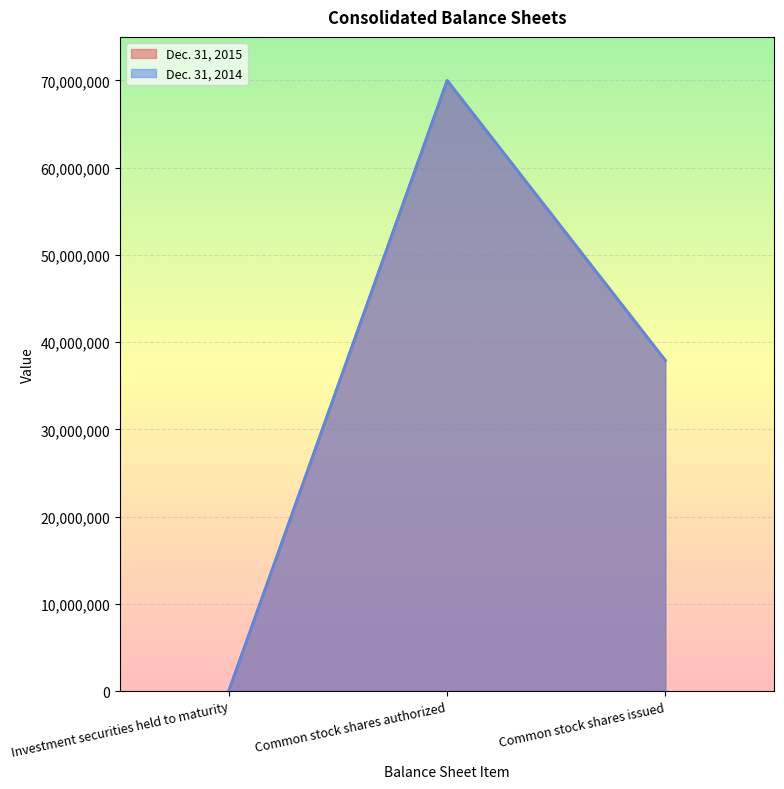

Rank the series by their maximum value, from lowest to highest.

Dec. 31, 2015, Dec. 31, 2014